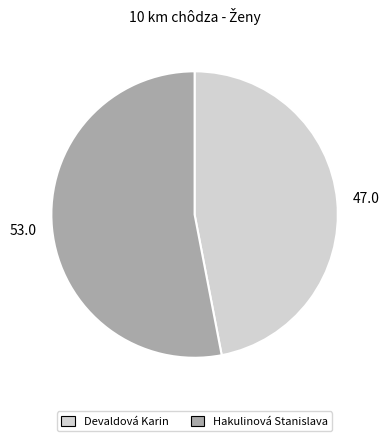

Is the sum of Hakulinová Stanislava and Devaldová Karin greater than half?

Yes